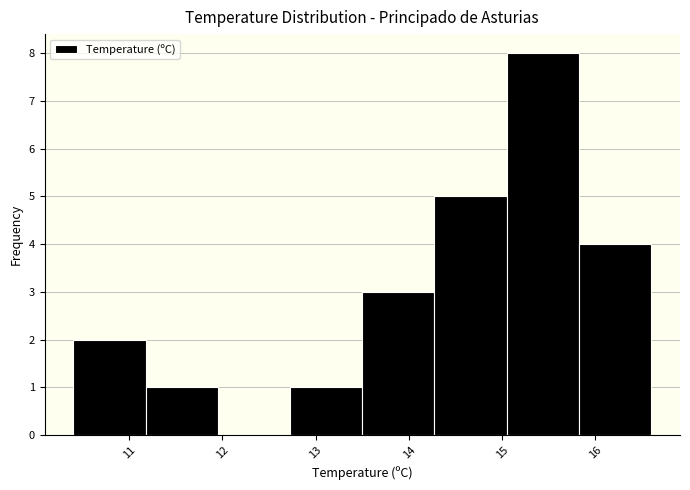

Reading left to right, list every bar in this chart as the range it spans on the x-axis followed by its height. Neither the bar edges nor the heights are printed on the chart, so give them approximately, as read against the axes.

10.4 to 11.2: 2
11.2 to 12.0: 1
12.0 to 12.7: 0
12.7 to 13.5: 1
13.5 to 14.3: 3
14.3 to 15.1: 5
15.1 to 15.8: 8
15.8 to 16.6: 4